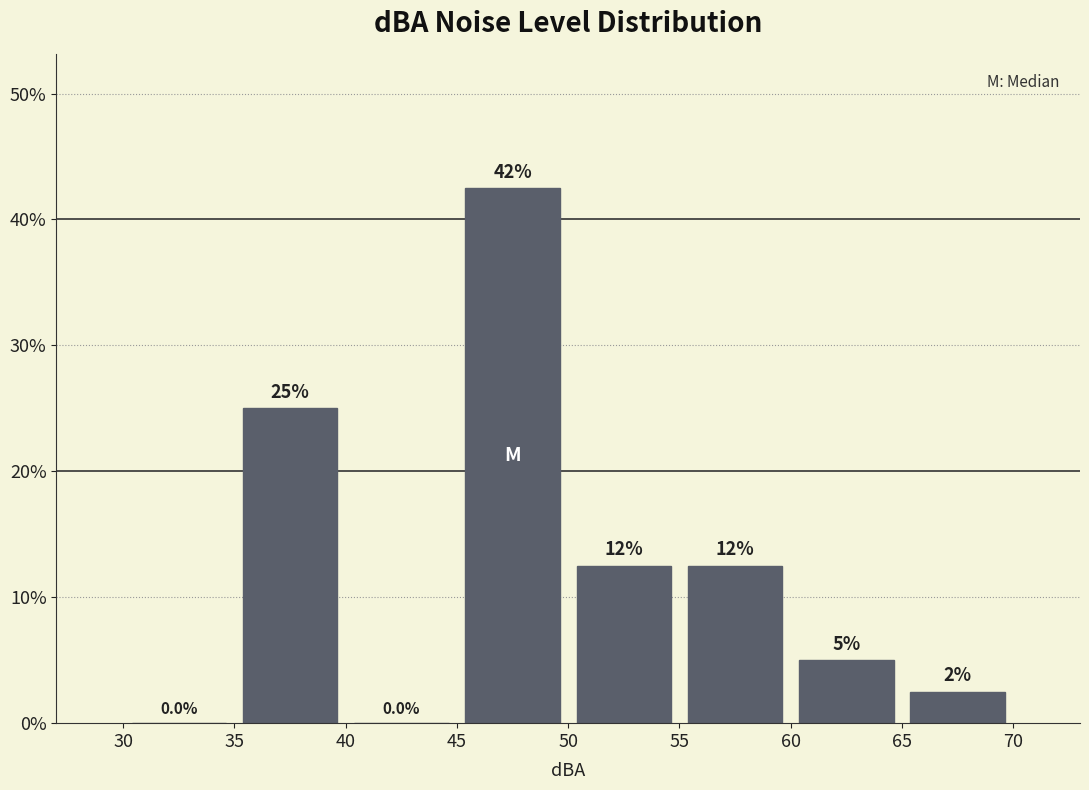

Which range on the x-axis has the tallest bar?

45 to 50